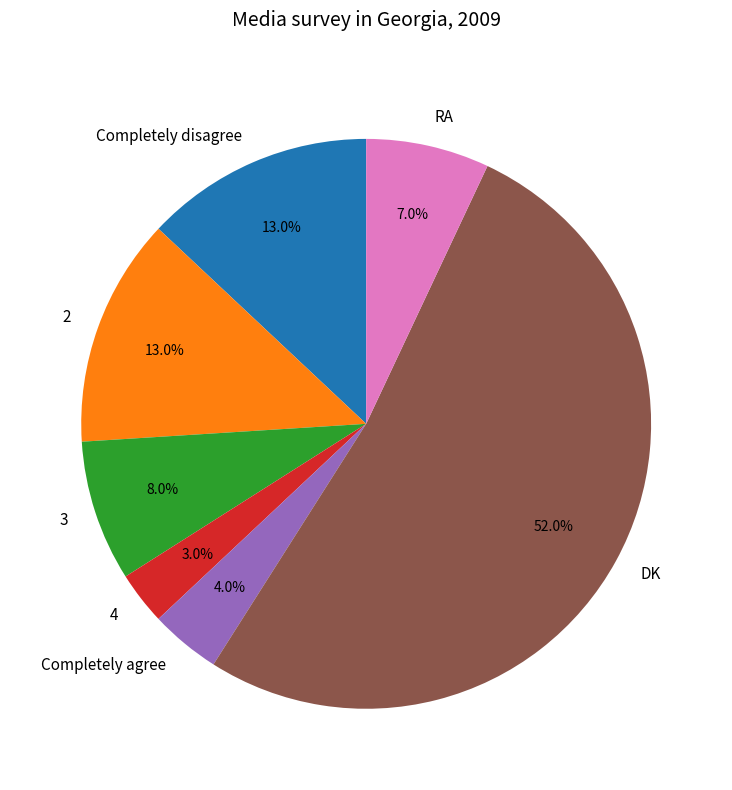

Which slice is the smallest?

4